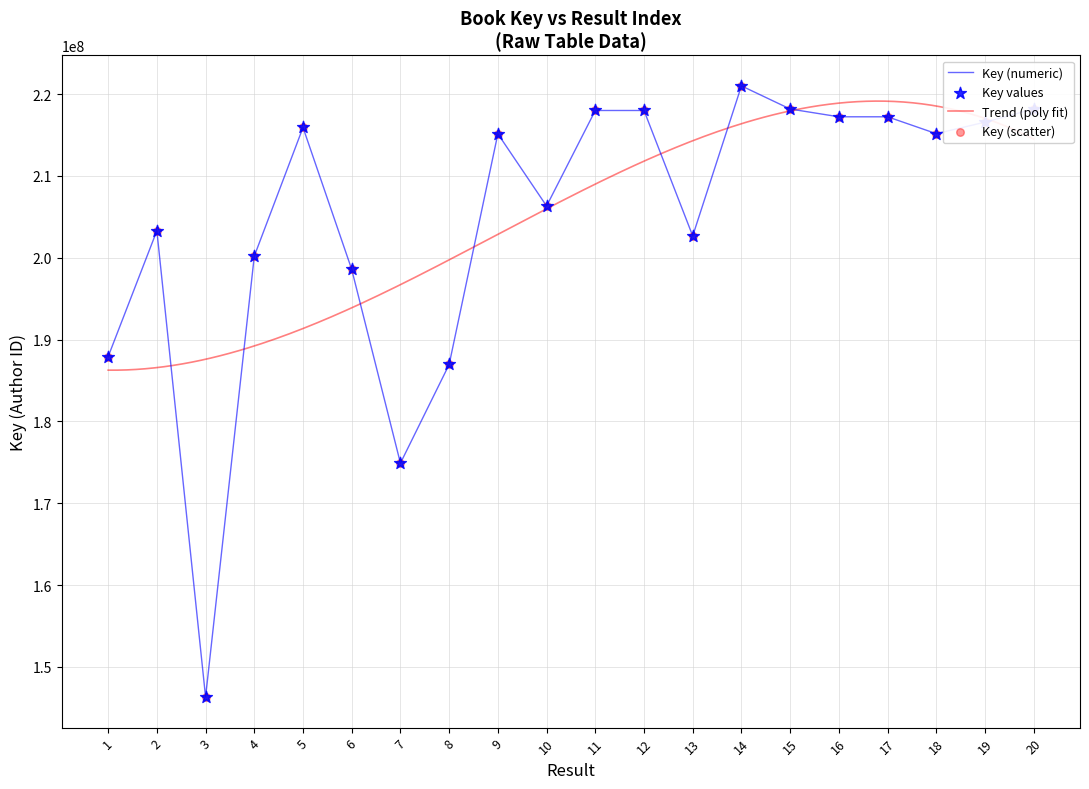

What is the ratio of the value at 13 to the value at 3?

1.4